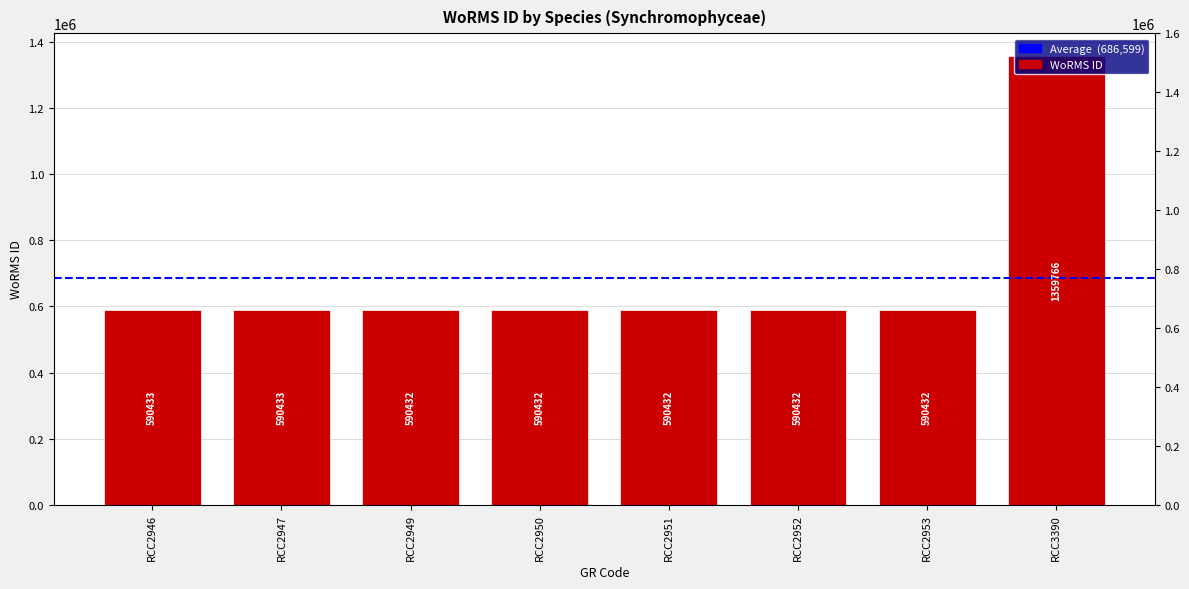

List the labels in order of value, smallest first.

RCC2949, RCC2950, RCC2951, RCC2952, RCC2953, RCC2946, RCC2947, RCC3390